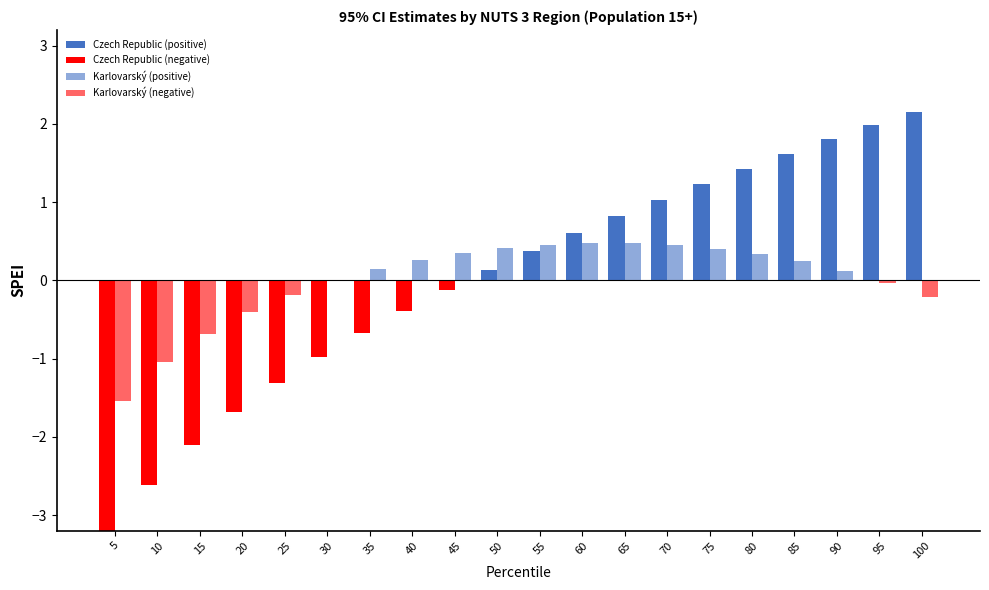

Reading left to right, what are all the values shown in this chart?

Czech Republic (positive): 5=0.0	10=0.0	15=0.0	20=0.0	25=0.0	30=0.0	35=0.0	40=0.0	45=0.0	50=0.1	55=0.4	60=0.6	65=0.8	70=1.0	75=1.2	80=1.4	85=1.6	90=1.8	95=2.0	100=2.2
Czech Republic (negative): 5=-3.3	10=-2.6	15=-2.1	20=-1.7	25=-1.3	30=-1.0	35=-0.7	40=-0.4	45=-0.1	50=0.0	55=0.0	60=0.0	65=0.0	70=0.0	75=0.0	80=0.0	85=0.0	90=0.0	95=0.0	100=0.0
Karlovarský (positive): 5=0.0	10=0.0	15=0.0	20=0.0	25=0.0	30=0.0	35=0.1	40=0.3	45=0.3	50=0.4	55=0.5	60=0.5	65=0.5	70=0.4	75=0.4	80=0.3	85=0.2	90=0.1	95=0.0	100=0.0
Karlovarský (negative): 5=-1.5	10=-1.0	15=-0.7	20=-0.4	25=-0.2	30=-0.0	35=0.0	40=0.0	45=0.0	50=0.0	55=0.0	60=0.0	65=0.0	70=0.0	75=0.0	80=0.0	85=0.0	90=0.0	95=-0.0	100=-0.2